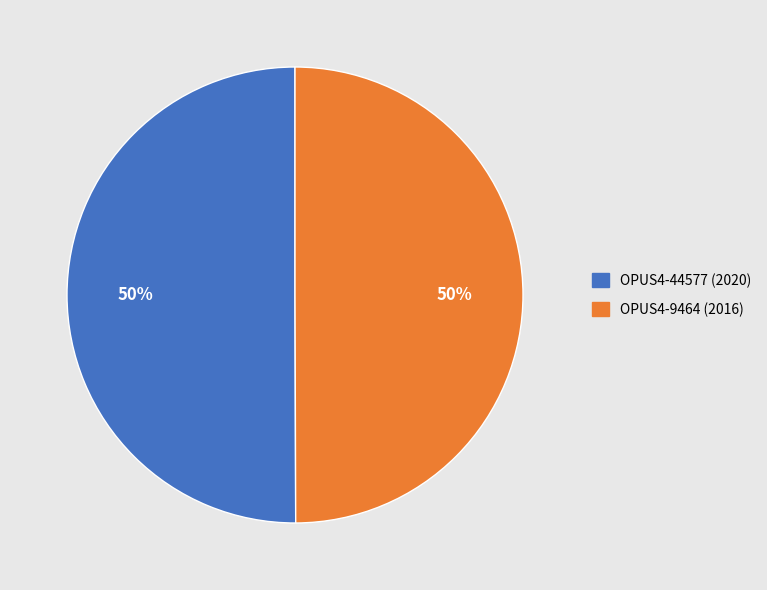

To the nearest percent, what is the average slice percentage?

50%